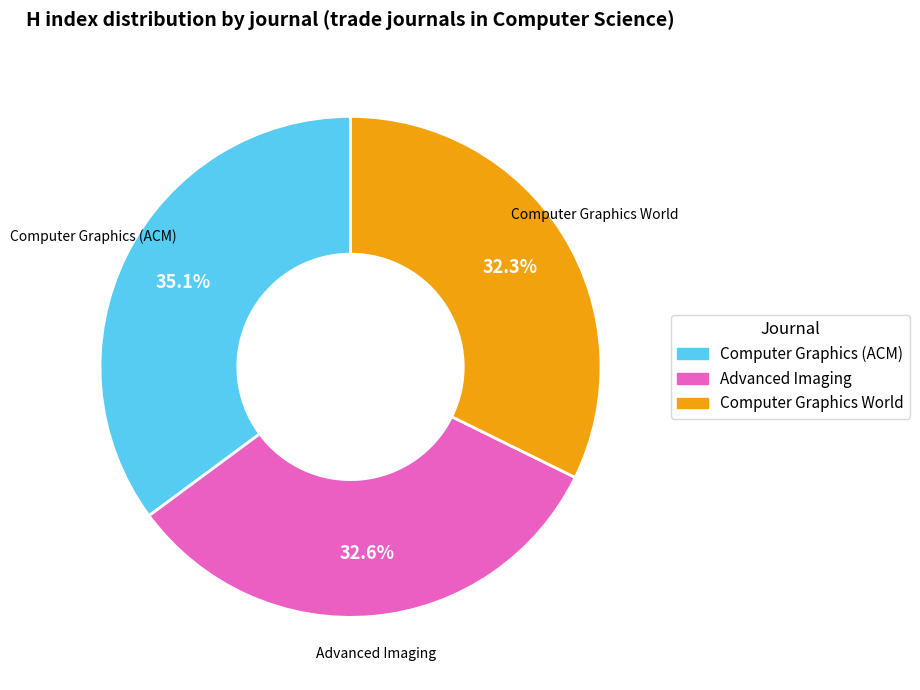

Which has a higher value, Computer Graphics (ACM) or Computer Graphics World?

Computer Graphics (ACM)